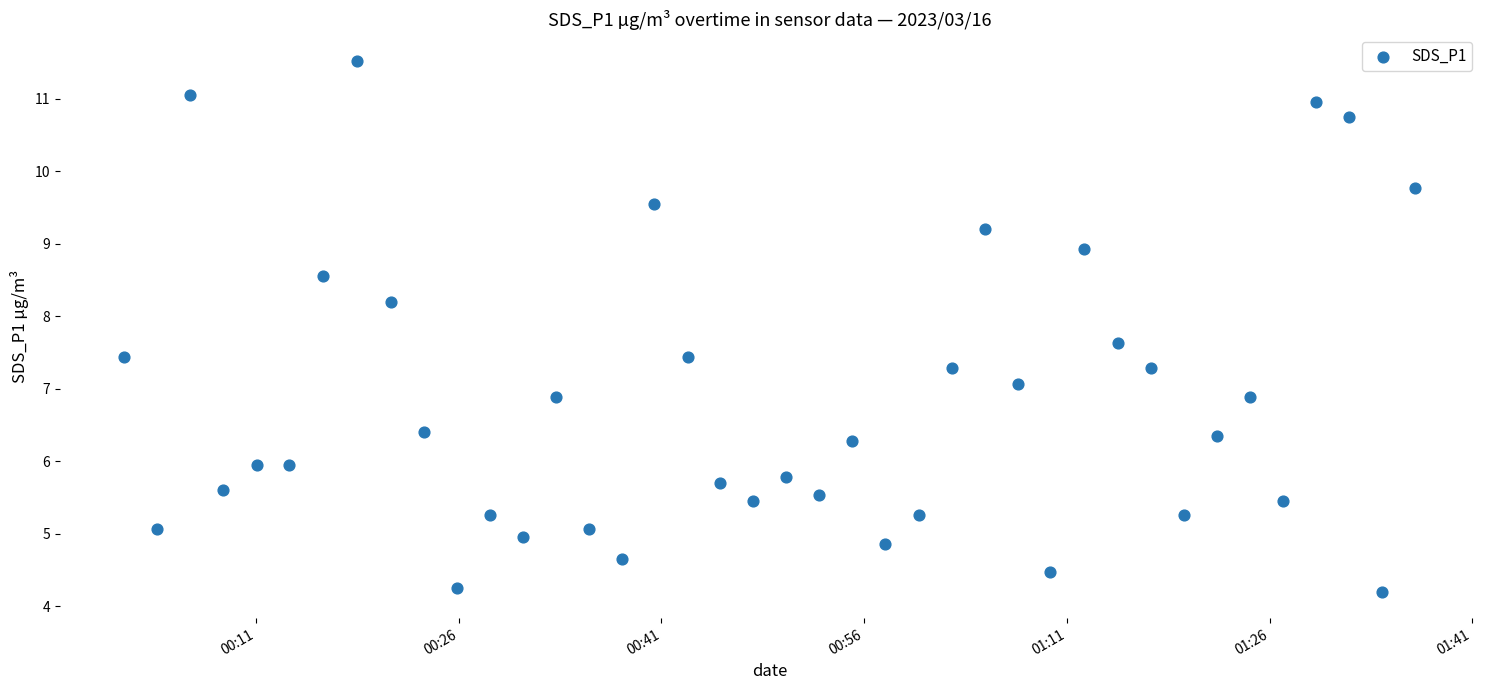

Count the number of points in this scatter plot.

40